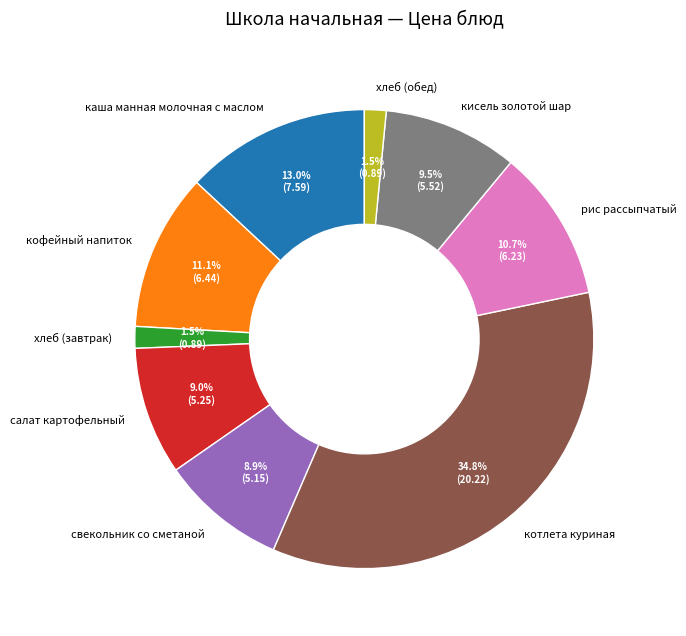

What percentage is NOT represented by котлета куриная?

65.2%